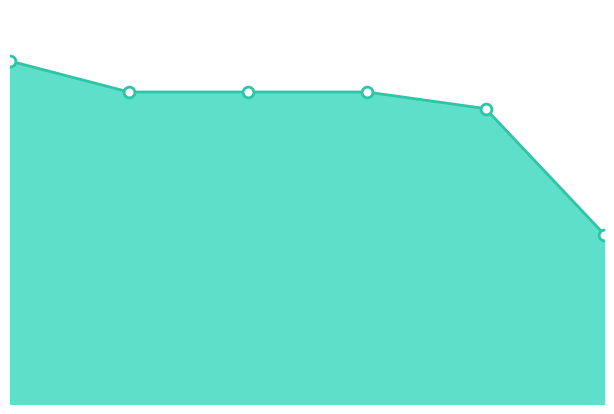

Does the chart have visible grid lines?

No